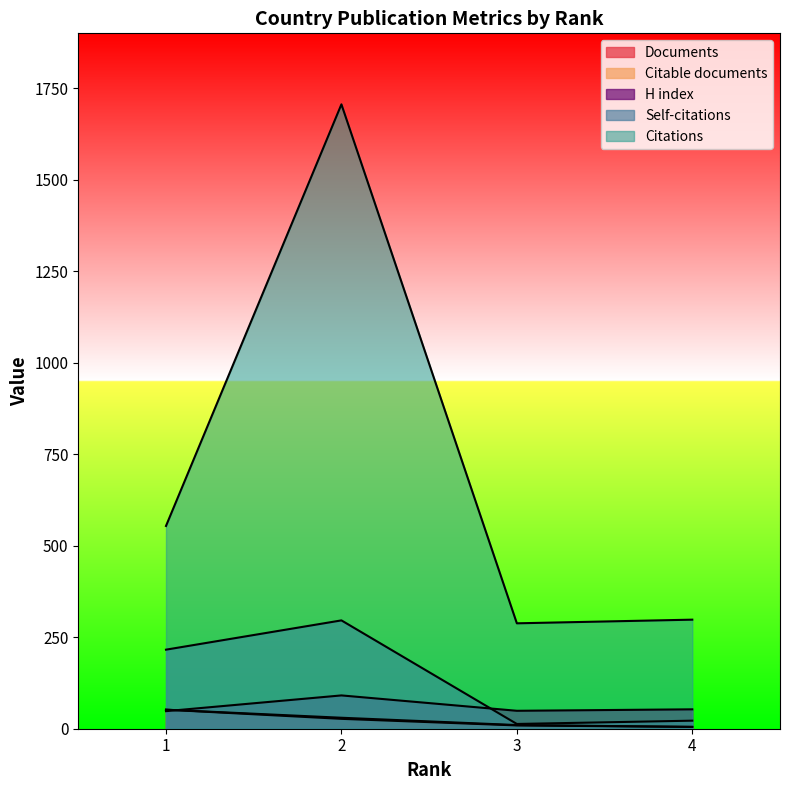

How many data points in Citable documents are less than 27?

2